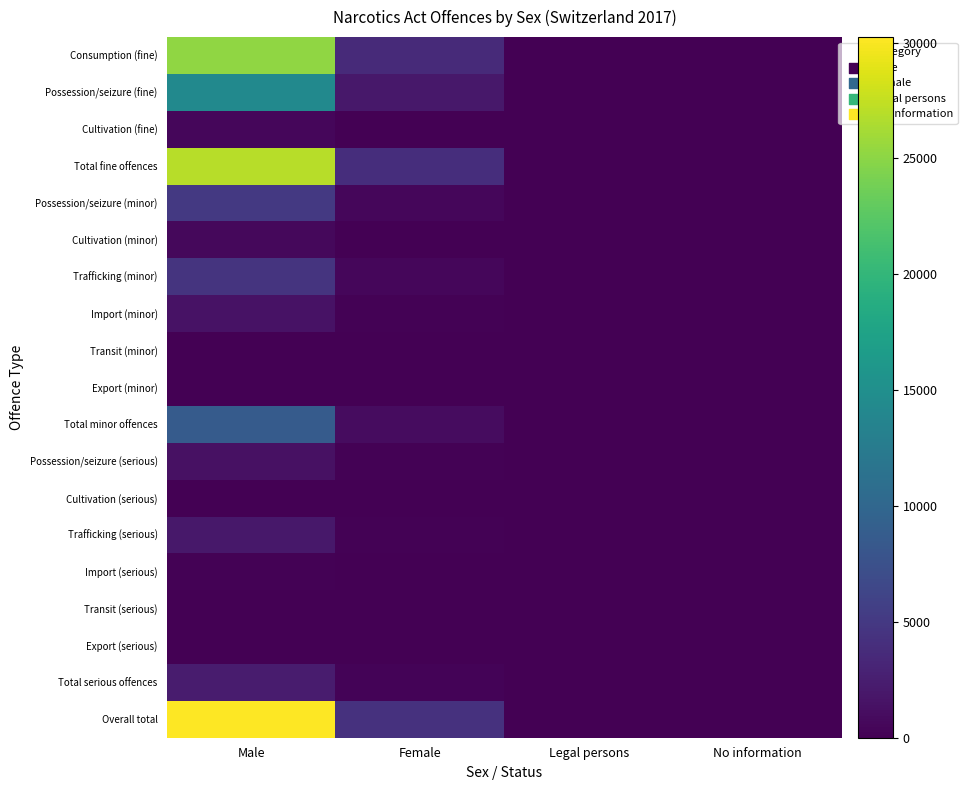

How many categories are shown in the chart?

4